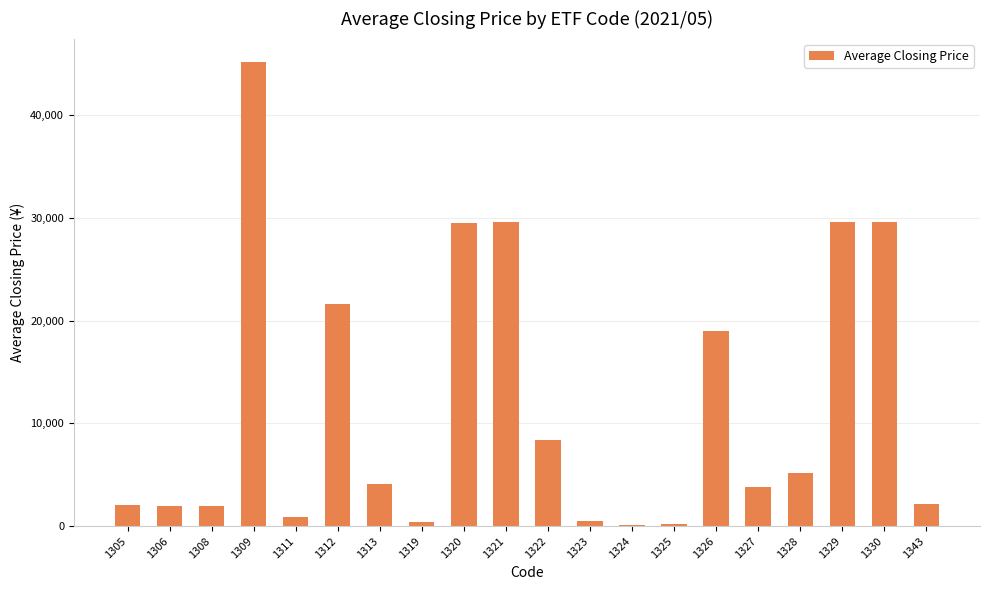

Read the value at 1322.

8382.2